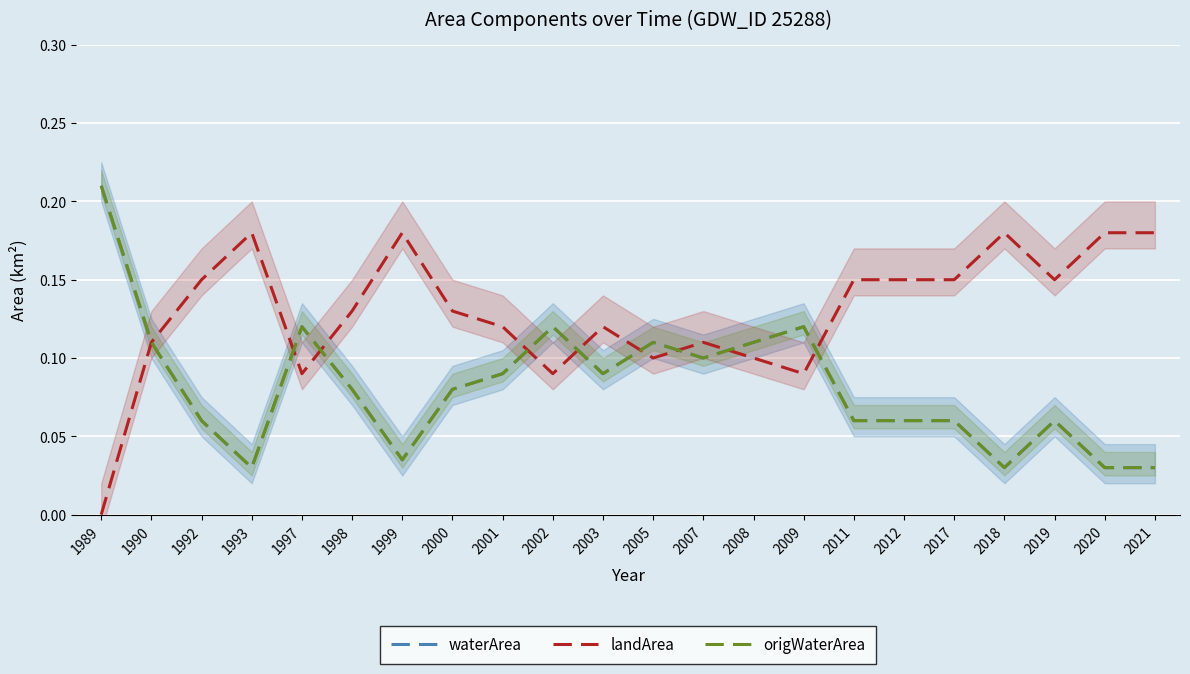

What is the difference between the highest and lowest values at 2017?

0.1